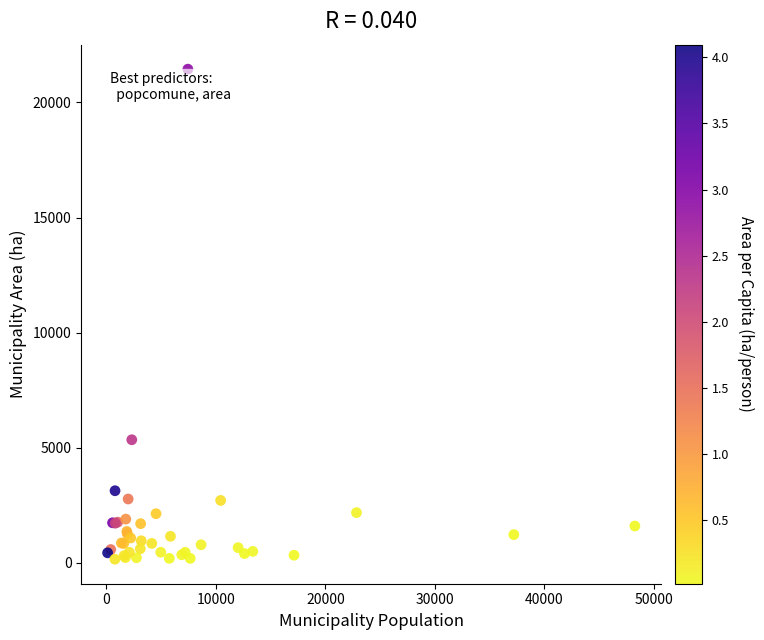

What Y value in the scatter plot is closest to 10801?

5348.6